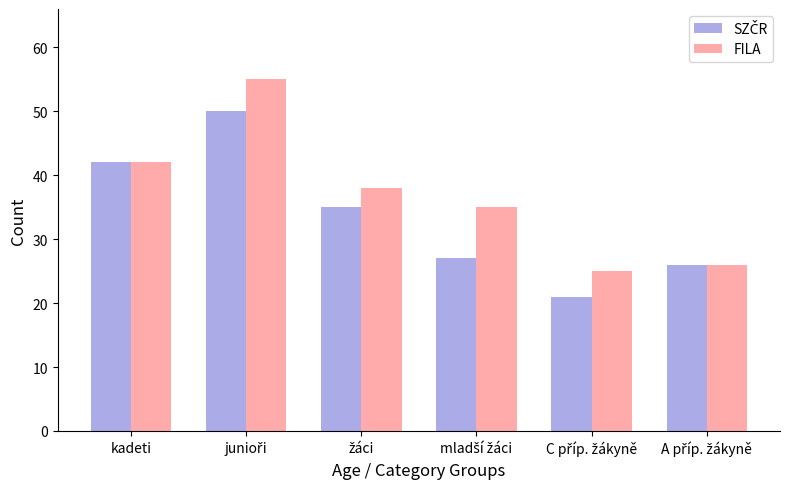

What is the total value across all series at kadeti?

84